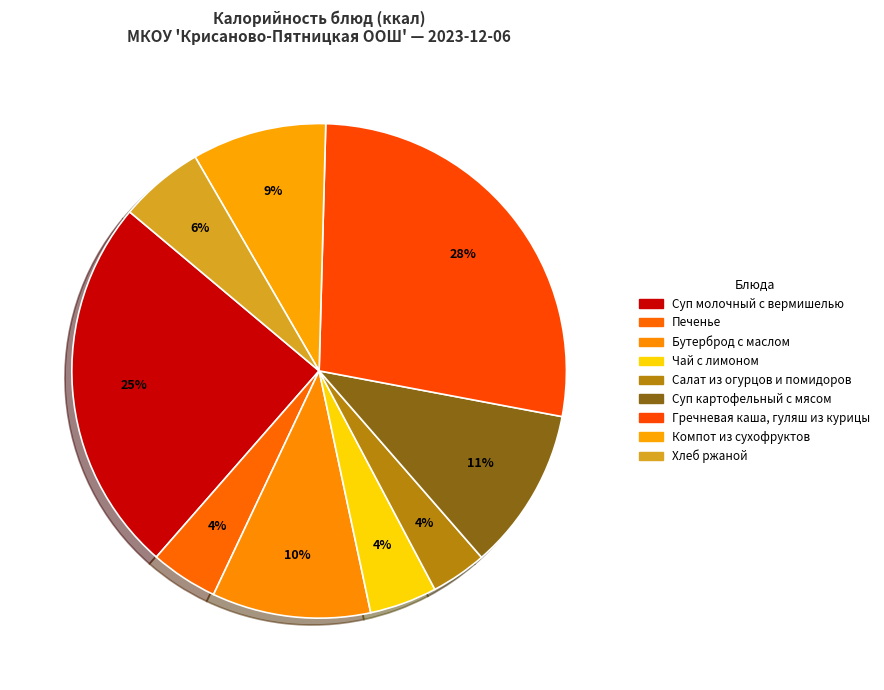

The Гречневая каша, гуляш из курицы slice represents 21% of the pie. True or false?

False